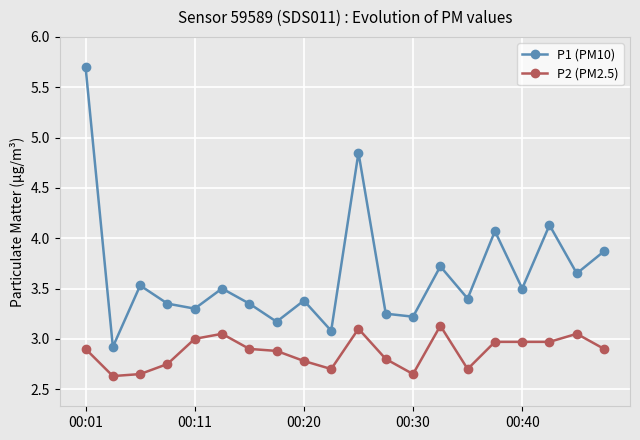

True or false: P2 (PM2.5) and P1 (PM10) cross at least once.

False